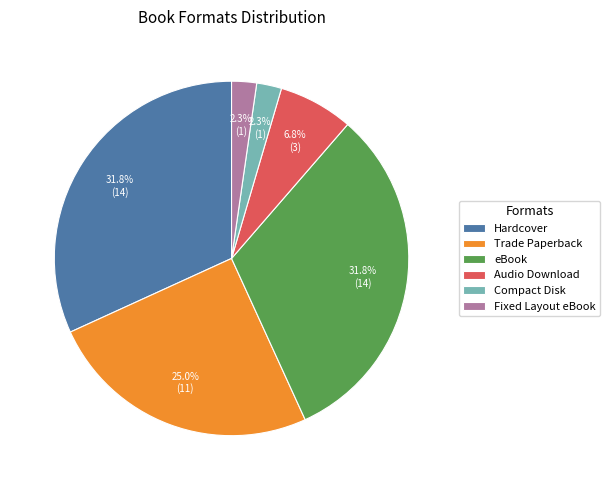

Combined, what portion of the pie is Compact Disk and Audio Download?

9.1%